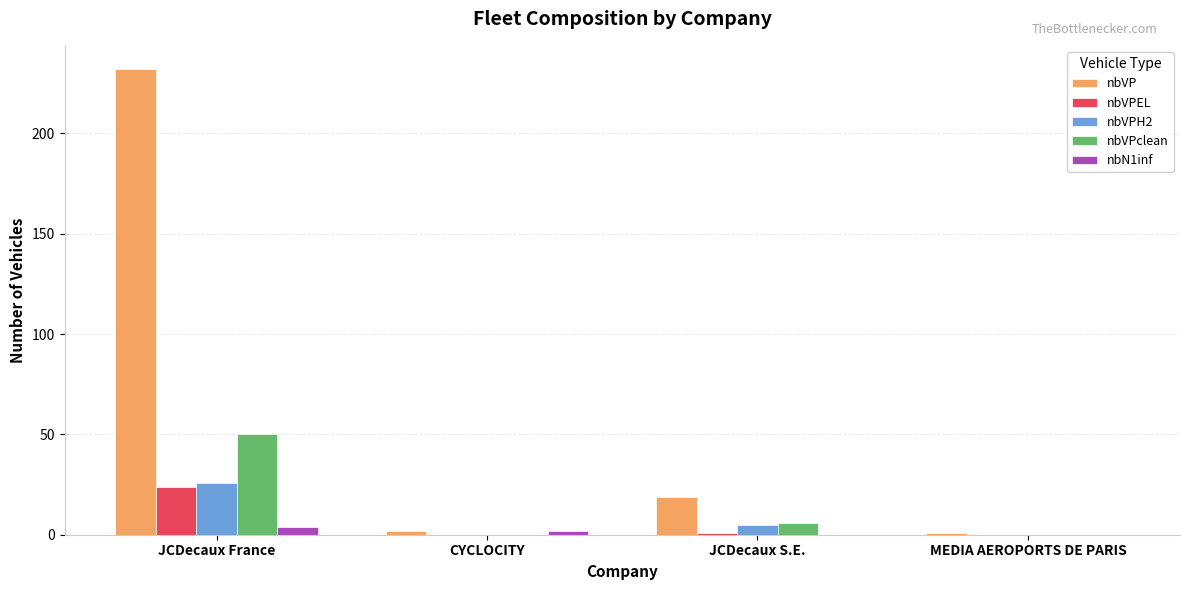

Is the value of nbVPEL at JCDecaux France greater than the value of nbVPclean at JCDecaux S.E.?

Yes